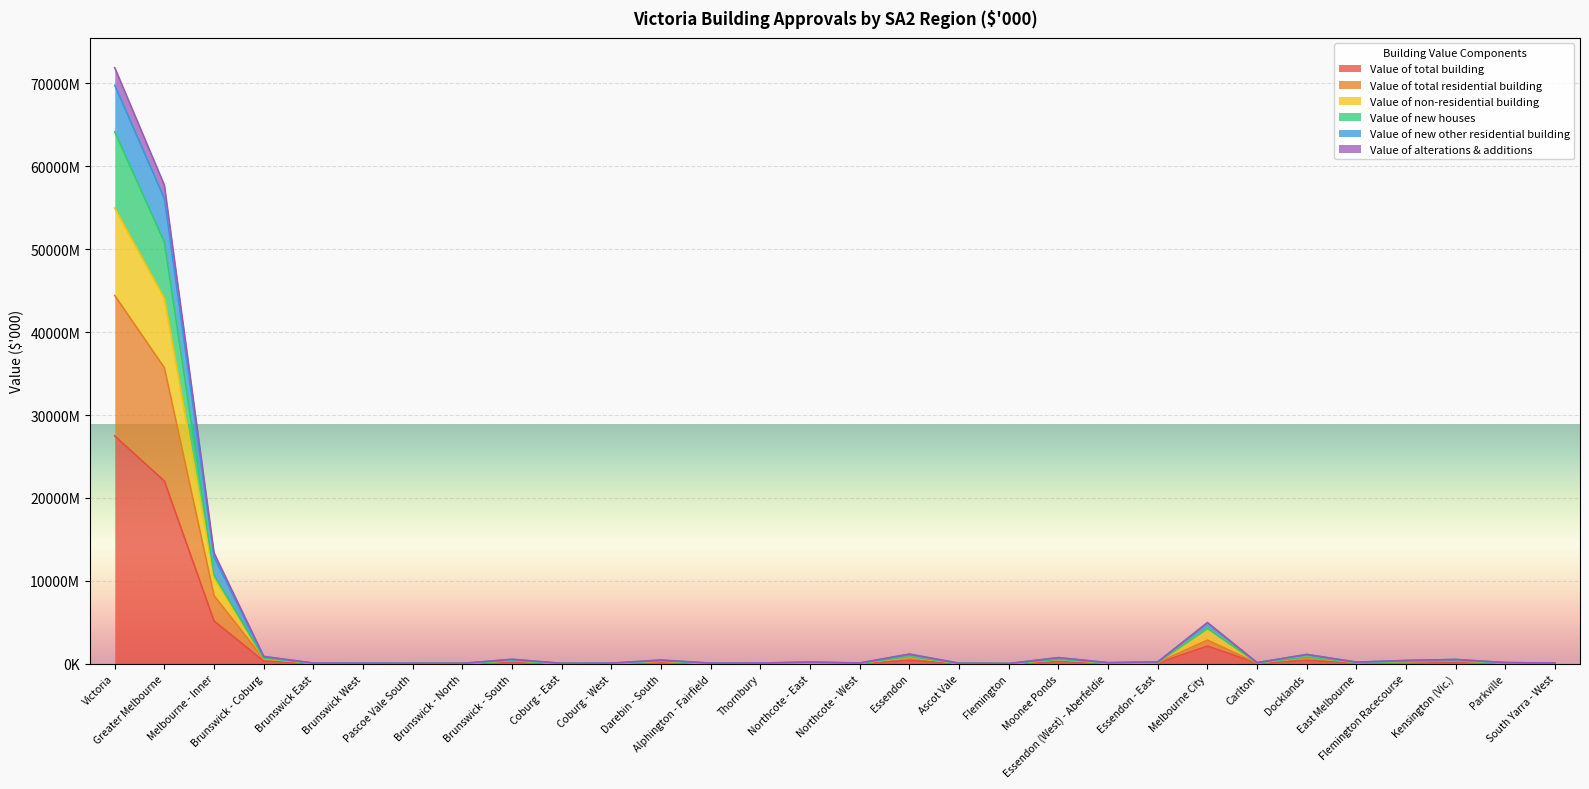

Which label corresponds to the largest value in the chart?

Victoria